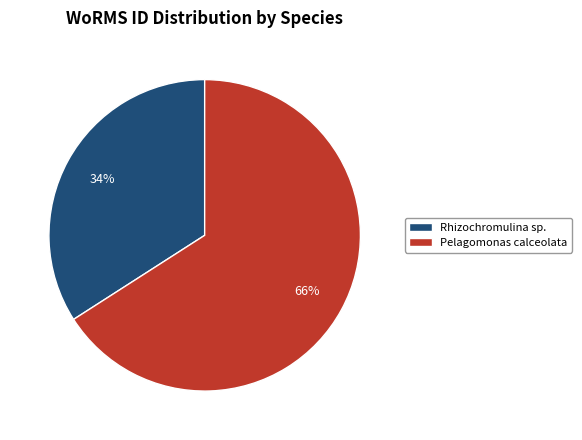

Is it true that Pelagomonas calceolata is 73% of the pie?

False